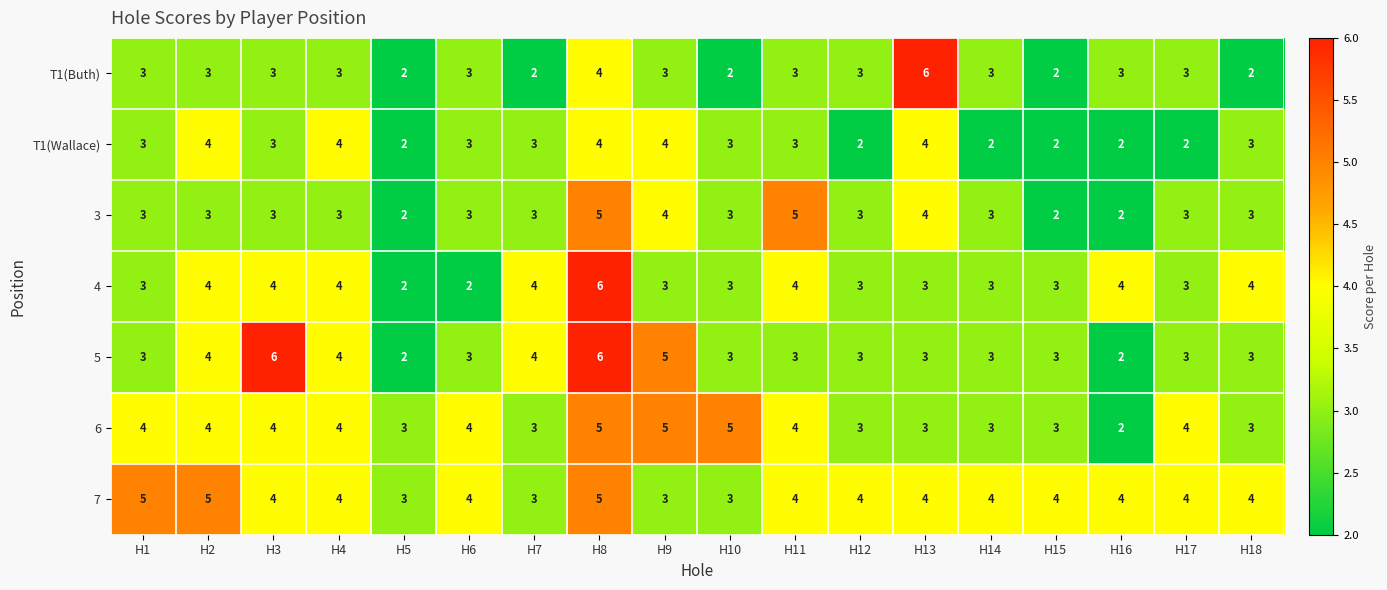

The 7 series shows 4 at H17. True or false?

True